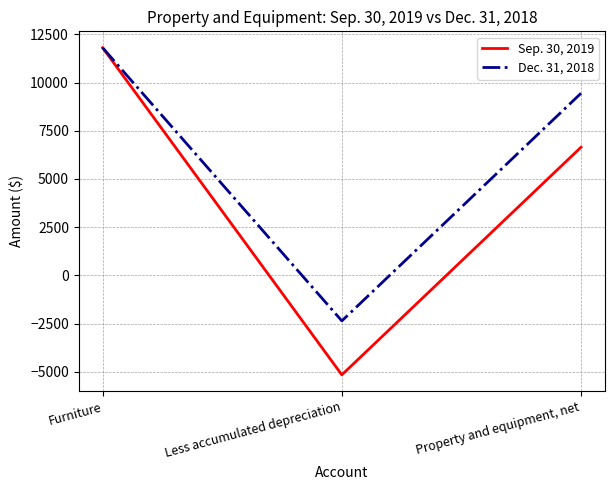

At which label is Sep. 30, 2019 closest to 3324?

Property and equipment, net